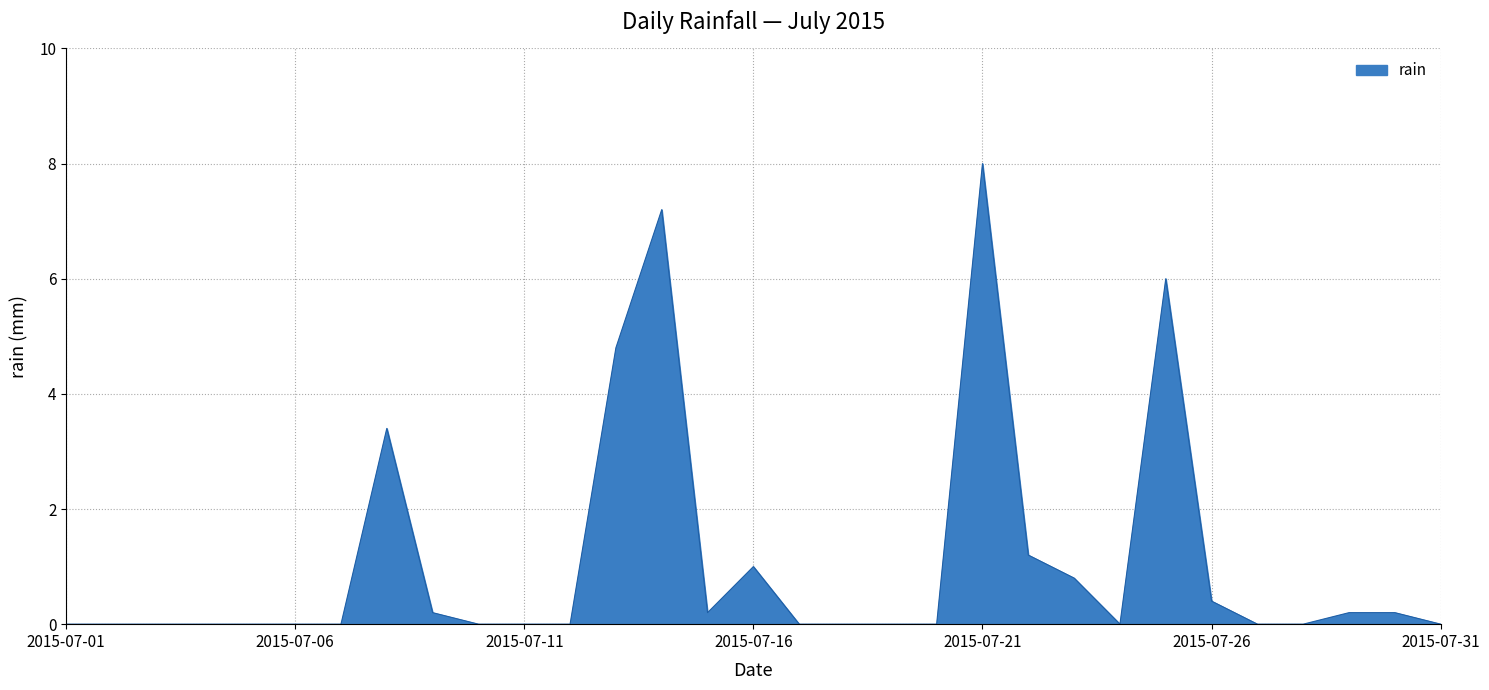

What is the greatest value displayed?

8.0